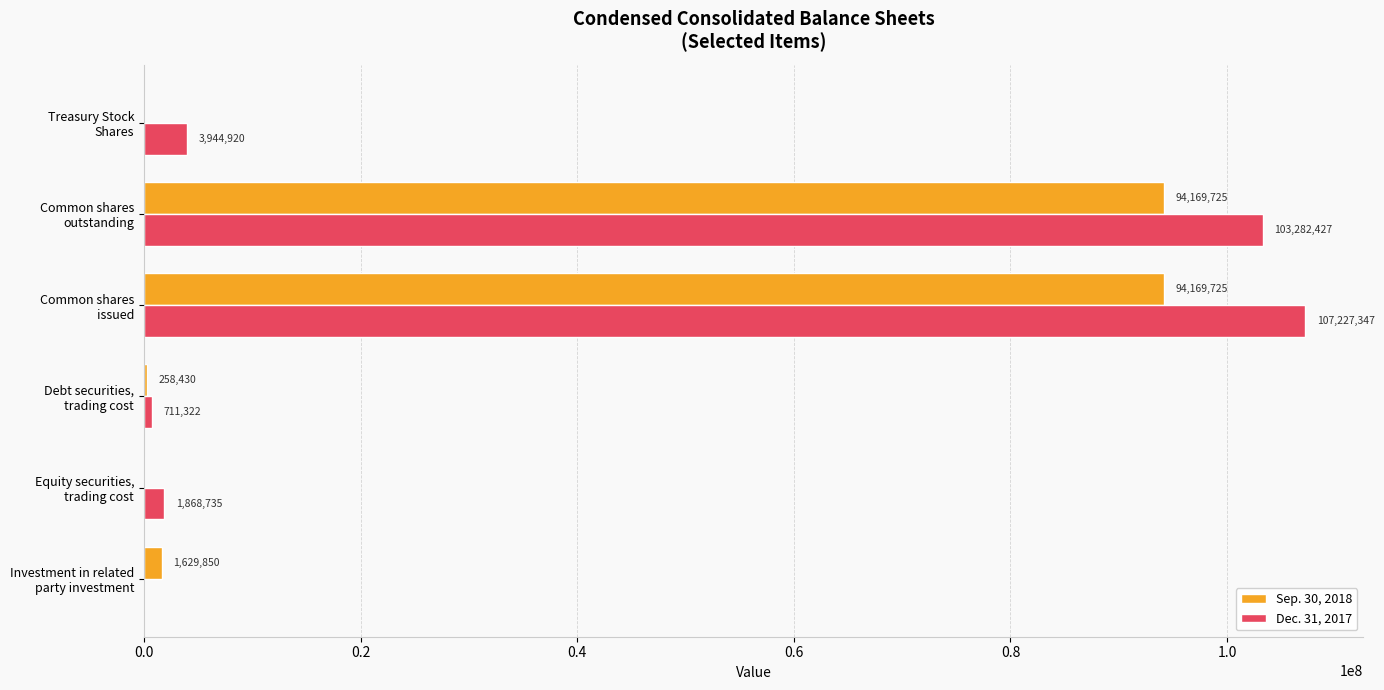

Which series has the largest total across all categories?

Dec. 31, 2017